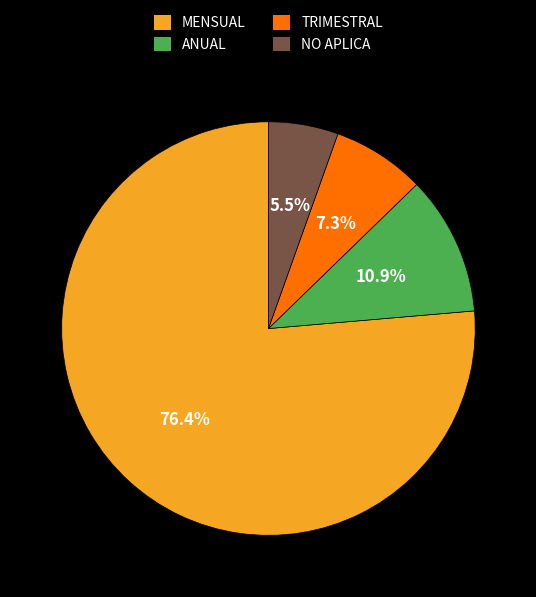

To the nearest percent, what percentage of the pie is ANUAL?

11%